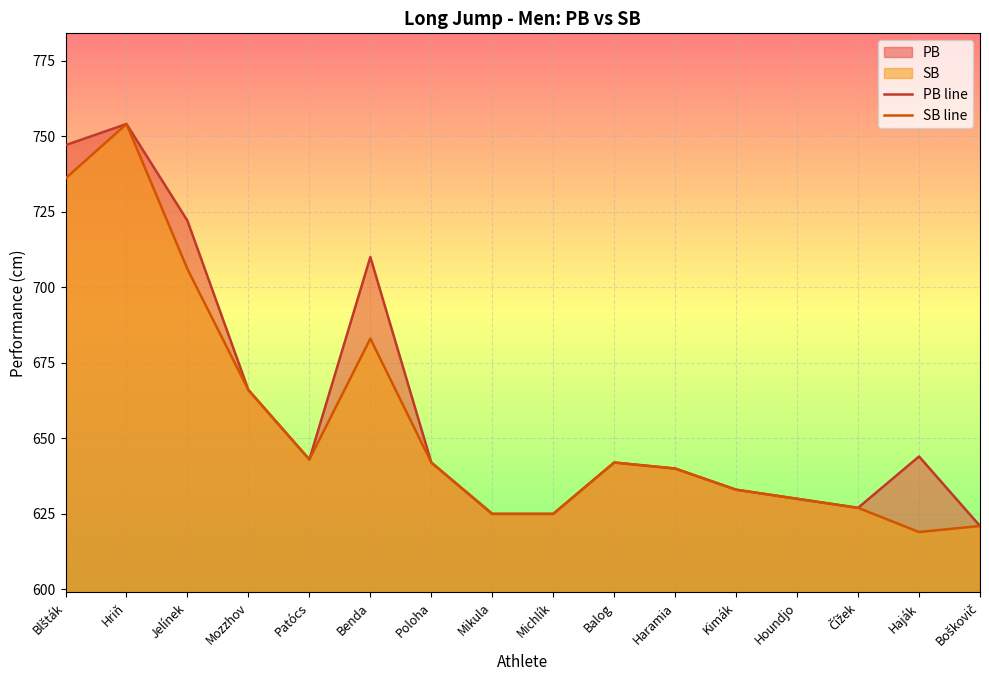

Reading left to right, what are all the values shown in this chart?

PB line: 747	754	722	666	643	710	642	625	625	642	640	633	630	627	644	621
SB line: 736	754	706	666	643	683	642	625	625	642	640	633	630	627	619	621